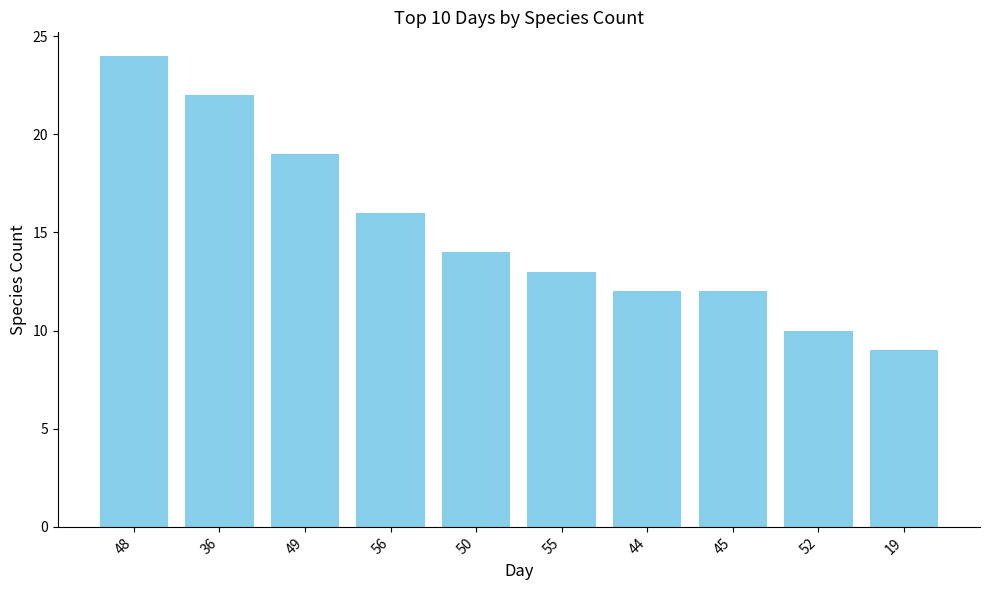

Count the number of categories in the chart.

10